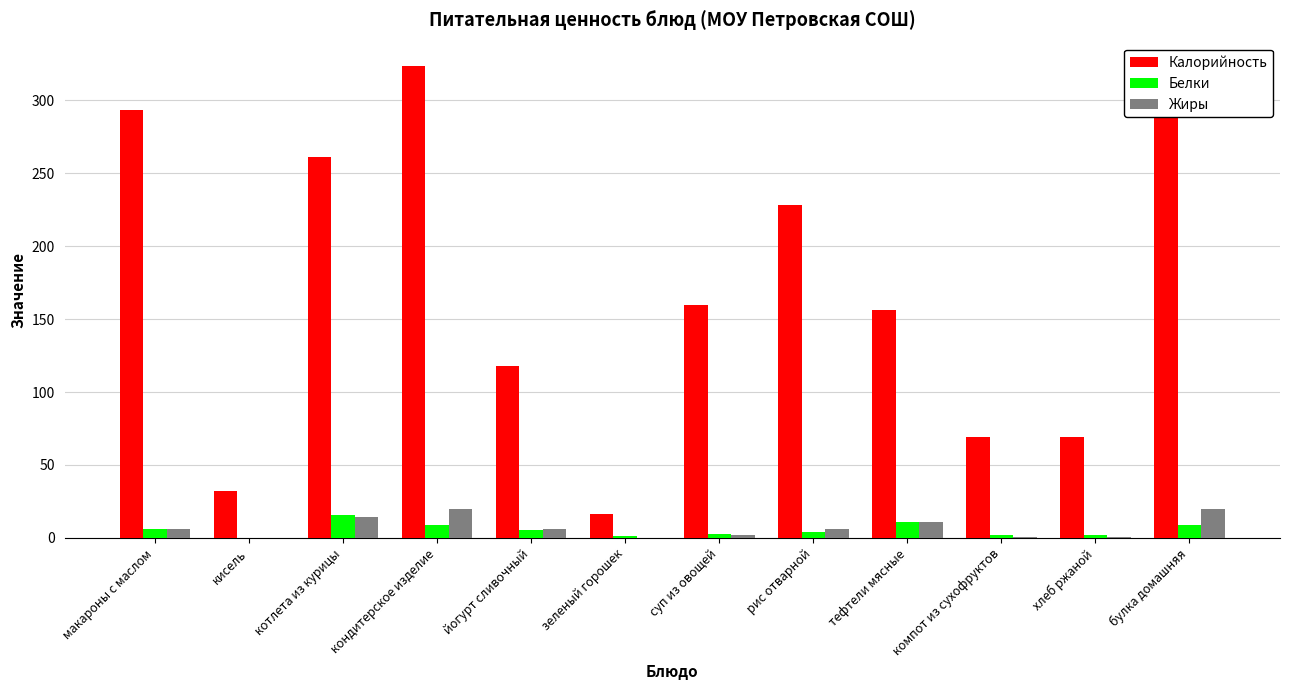

Which series has the widest spread of values?

Калорийность